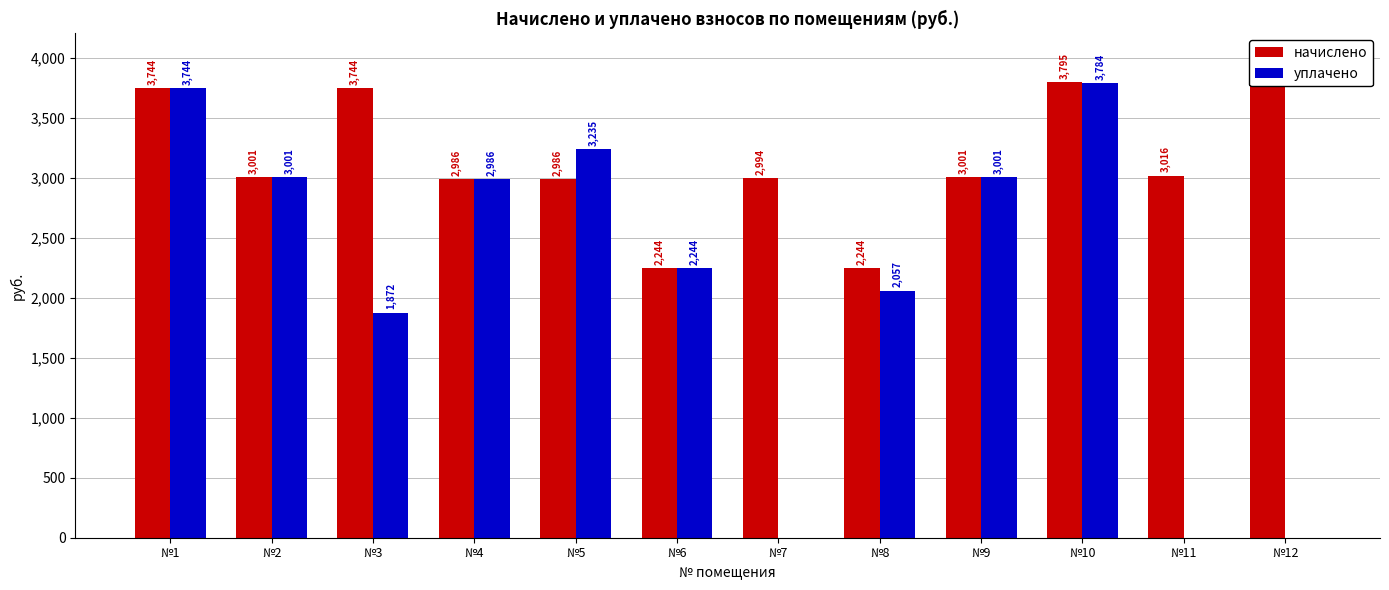

What is the greatest value displayed?

3795.0